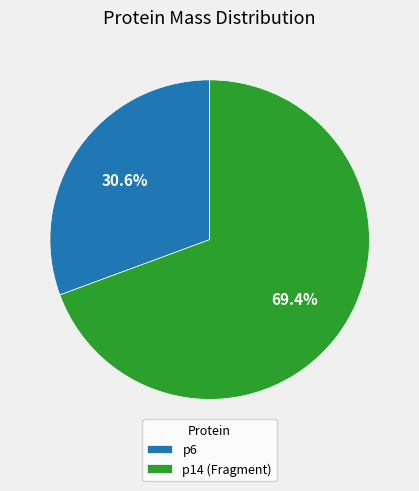

Rank the categories by value from highest to lowest.

p14 (Fragment), p6